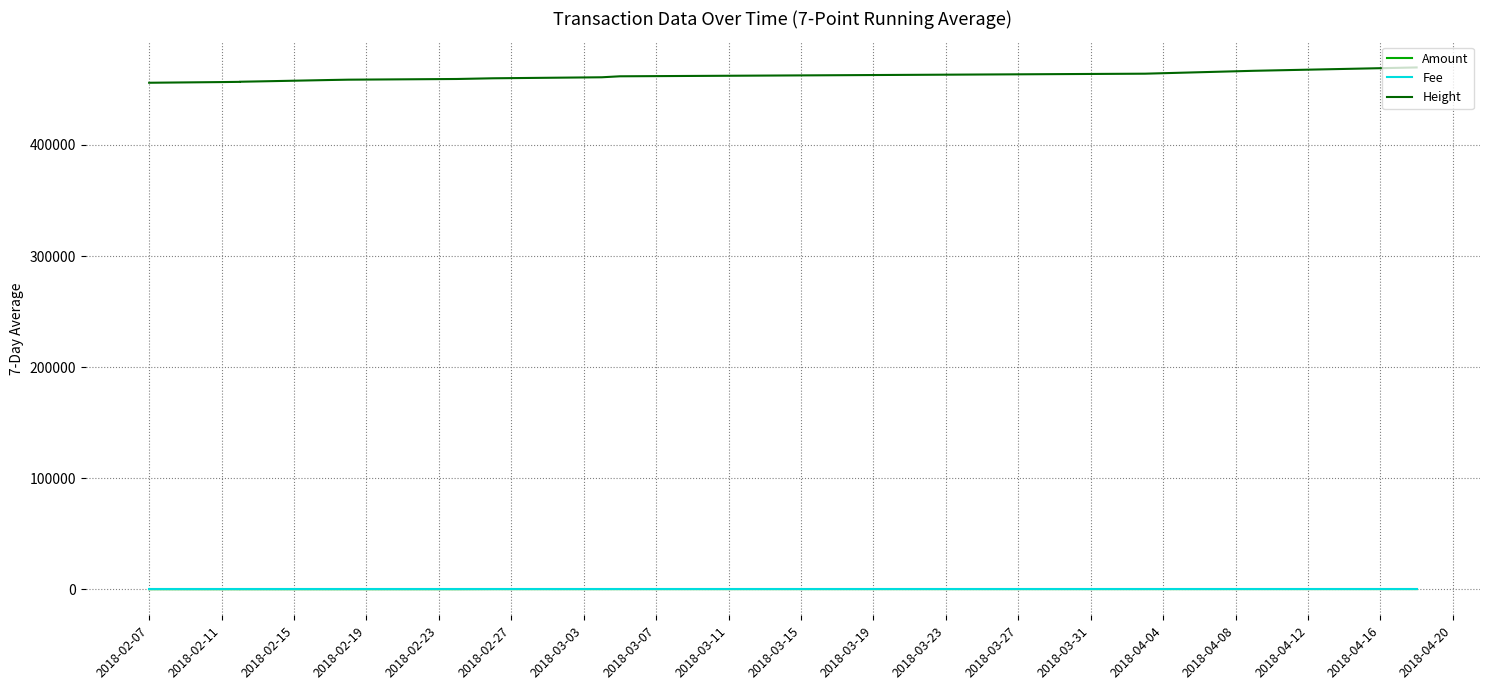

True or false: Fee has a value of 1.0 at 2018-02-19.

True